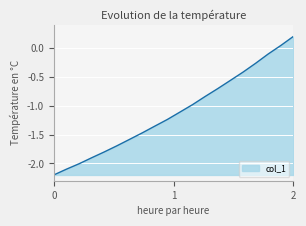

What is the minimum value shown in the chart?

-2.2